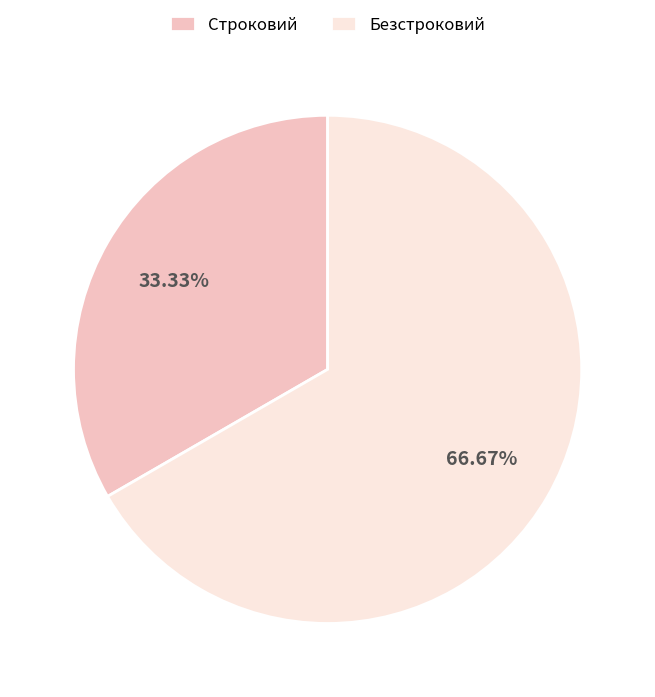

To the nearest percent, what percentage of the pie is Строковий?

33%